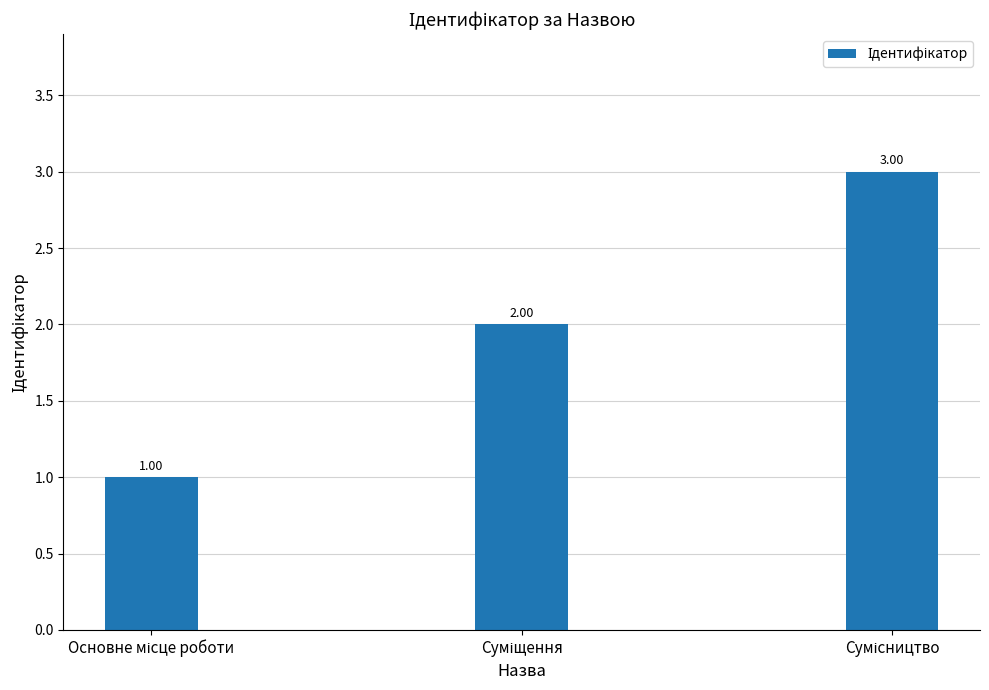

What is the sum of all values?

6